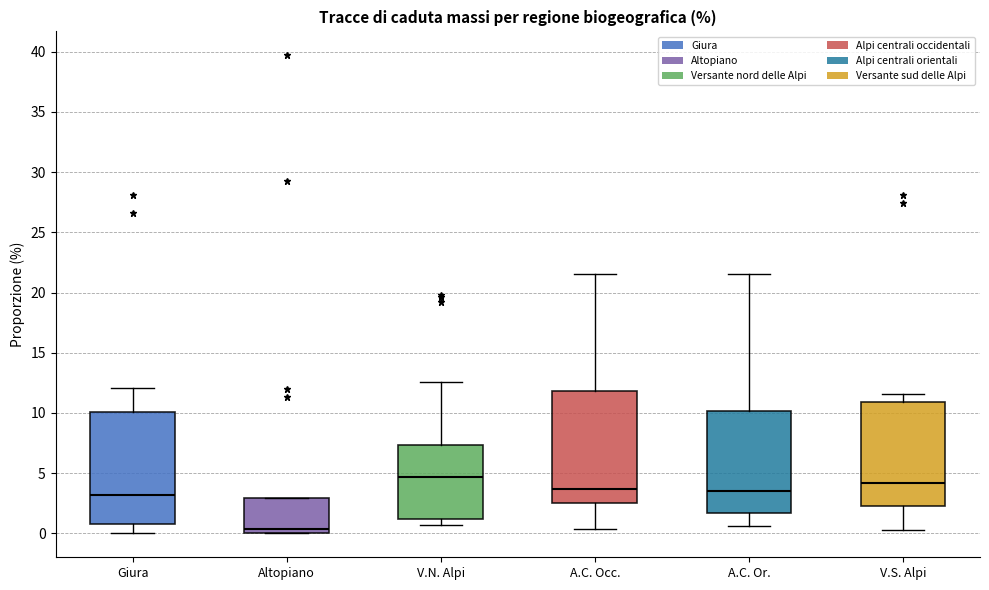

Reading left to right, read every box against the y-axis: the position of its median line, the range the box covers, and the ends of its whiskers. The values are not printed on the chart, so give them approximately, as read against the axis.

Giura: median 3.0, box 1.0 to 10.0, whiskers 0.0 to 12.0
Altopiano: median 0.5, box 0.0 to 3.0, whiskers 0.0 to 3.0
V.N. Alpi: median 4.5, box 1.0 to 7.5, whiskers 0.5 to 12.5
A.C. Occ.: median 3.5, box 2.5 to 12.0, whiskers 0.5 to 21.5
A.C. Or.: median 3.5, box 1.5 to 10.0, whiskers 0.5 to 21.5
V.S. Alpi: median 4.0, box 2.5 to 11.0, whiskers 0.5 to 11.5